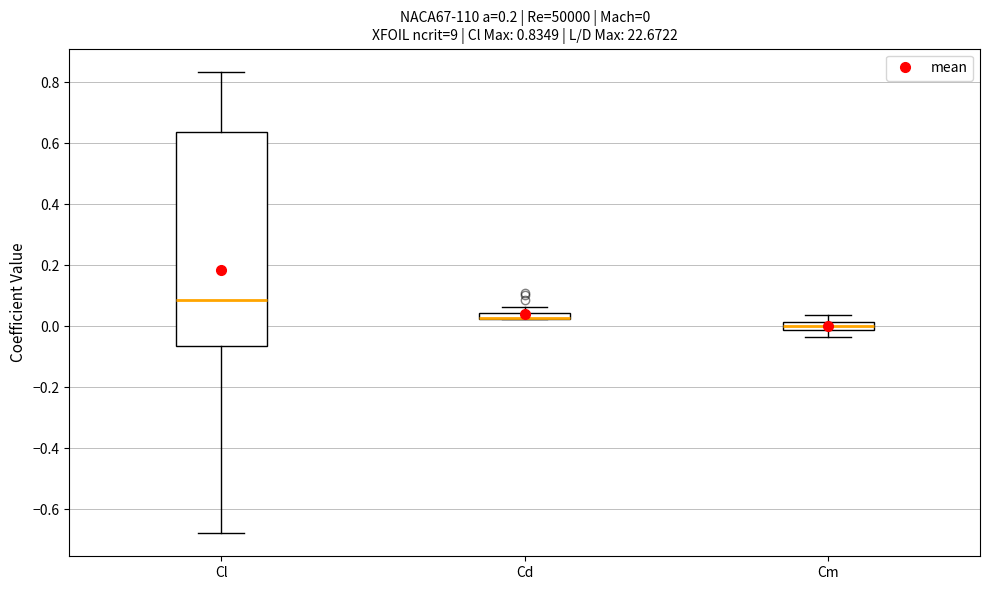

Comparing the boxes themselves (not the whiskers), which one is the tallest?

Cl